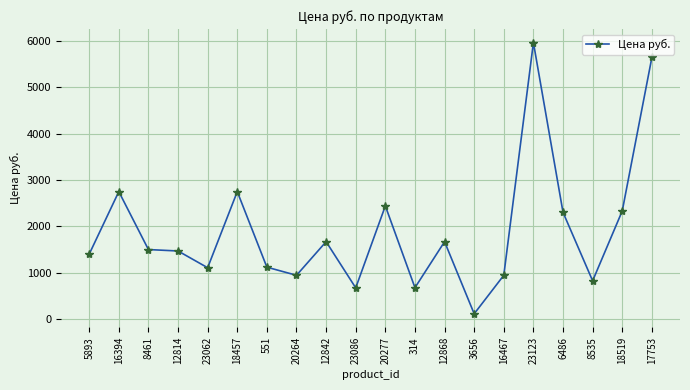

What is the sum of all values?

38285.7